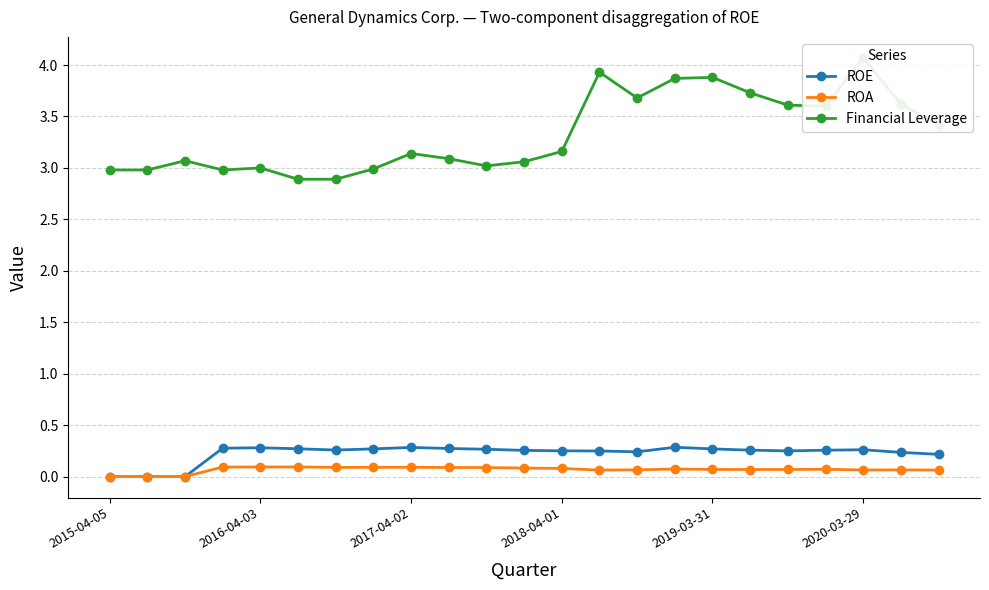

The ROA series shows 0.0 at 15. True or false?

False